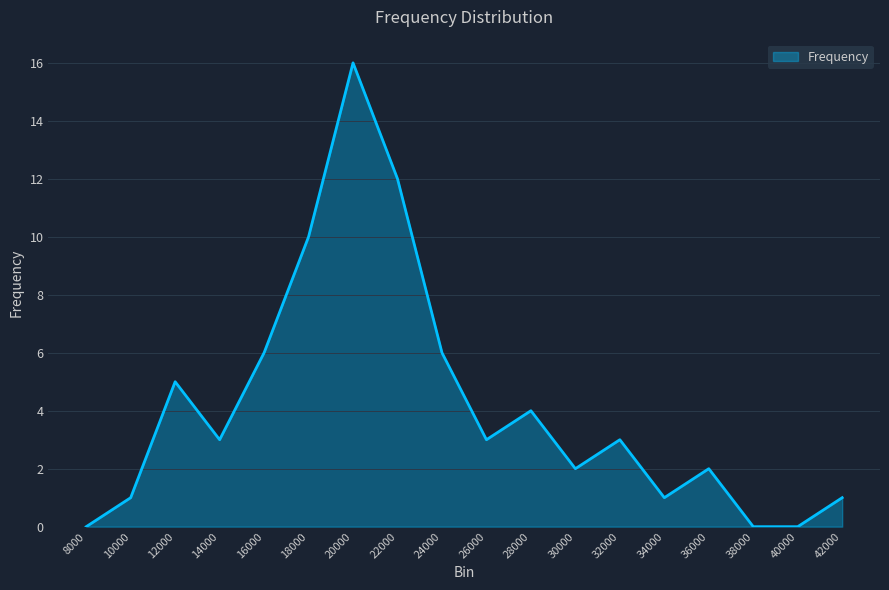

At which category does the chart reach its peak across all series?

20000